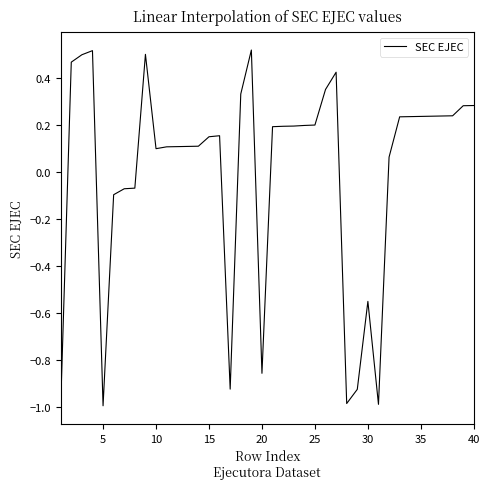

What is the minimum value shown in the chart?

-1.0